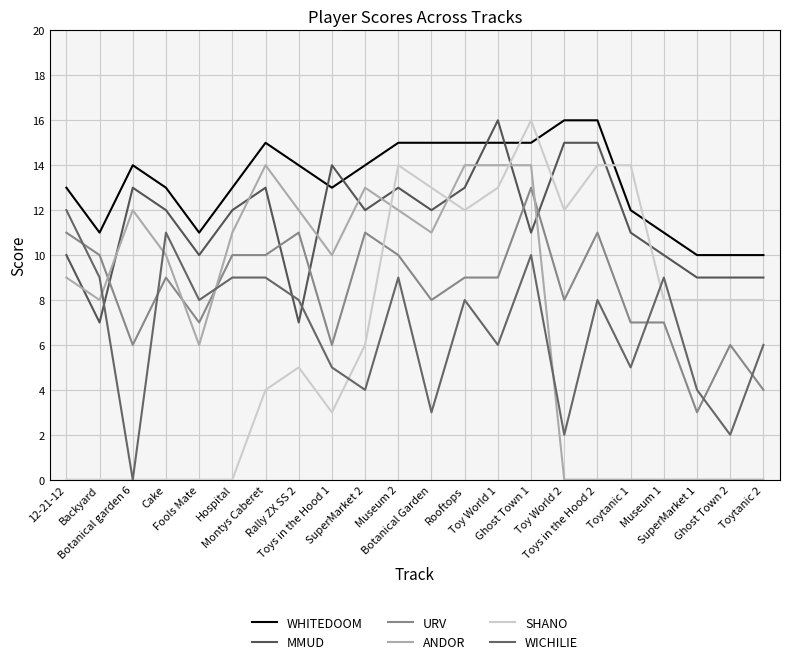

Reading left to right, what are all the values shown in this chart?

WHITEDOOM: 13	11	14	13	11	13	15	14	13	14	15	15	15	15	15	16	16	12	11	10	10	10
MMUD: 10	7	13	12	10	12	13	7	14	12	13	12	13	16	11	15	15	11	10	9	9	9
URV: 11	10	6	9	7	10	10	11	6	11	10	8	9	9	13	8	11	7	7	3	6	4
ANDOR: 9	8	12	10	6	11	14	12	10	13	12	11	14	14	14	0	0	0	0	0	0	0
SHANO: 0	0	0	0	0	0	4	5	3	6	14	13	12	13	16	12	14	14	8	8	8	8
WICHILIE: 12	9	0	11	8	9	9	8	5	4	9	3	8	6	10	2	8	5	9	4	2	6